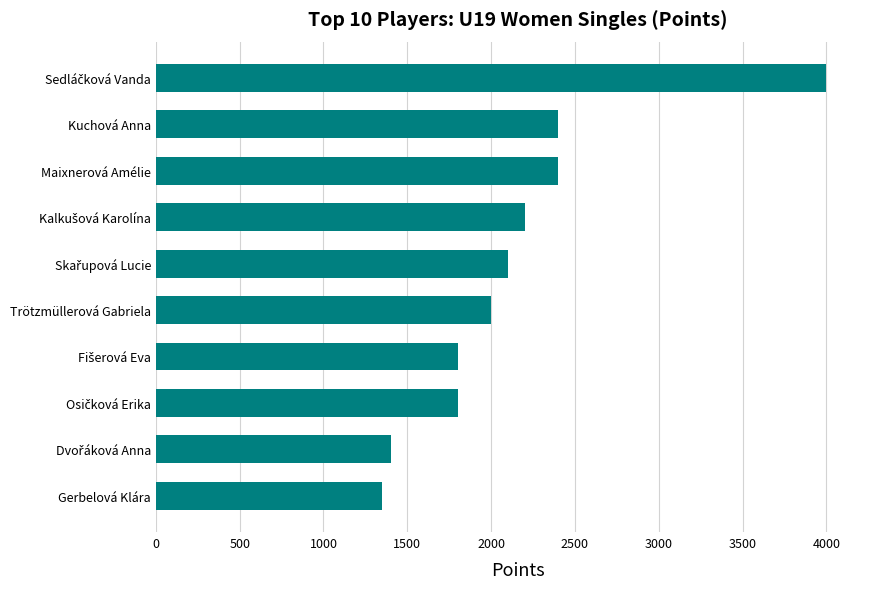

Reading top to bottom, what are all the values shown in this chart?

4000	2400	2400	2200	2100	2000	1800	1800	1400	1350